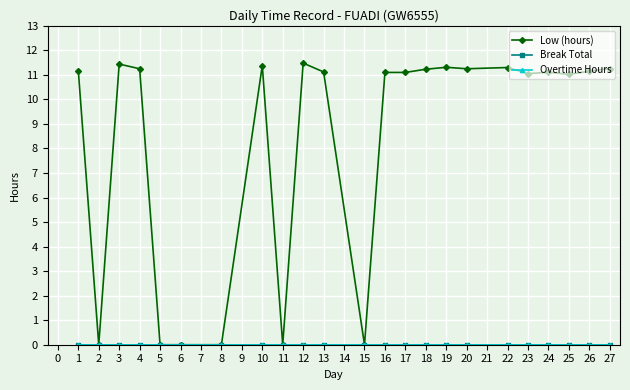

True or false: Break Total and Low (hours) cross at least once.

False